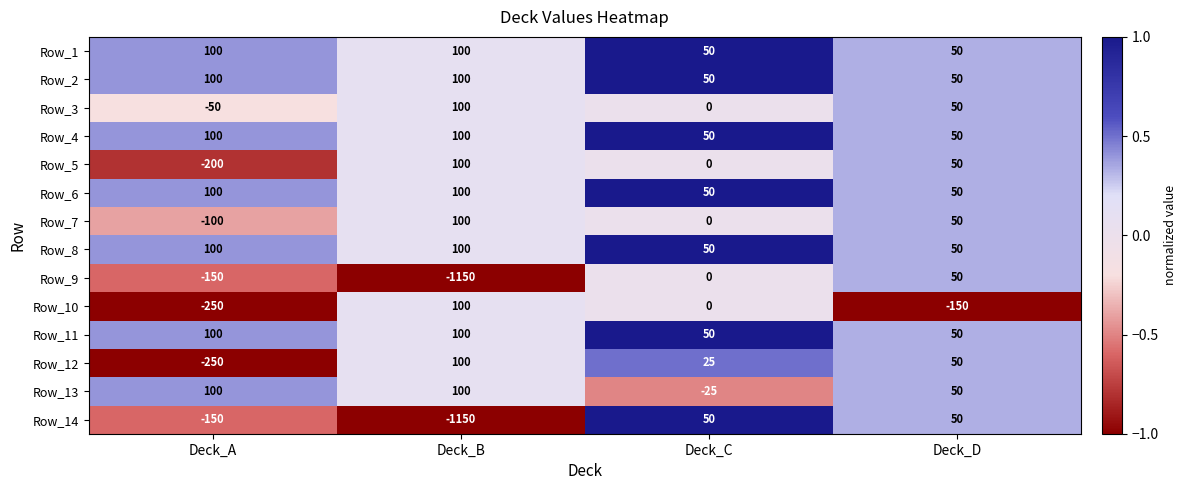

Count the number of categories in the chart.

4